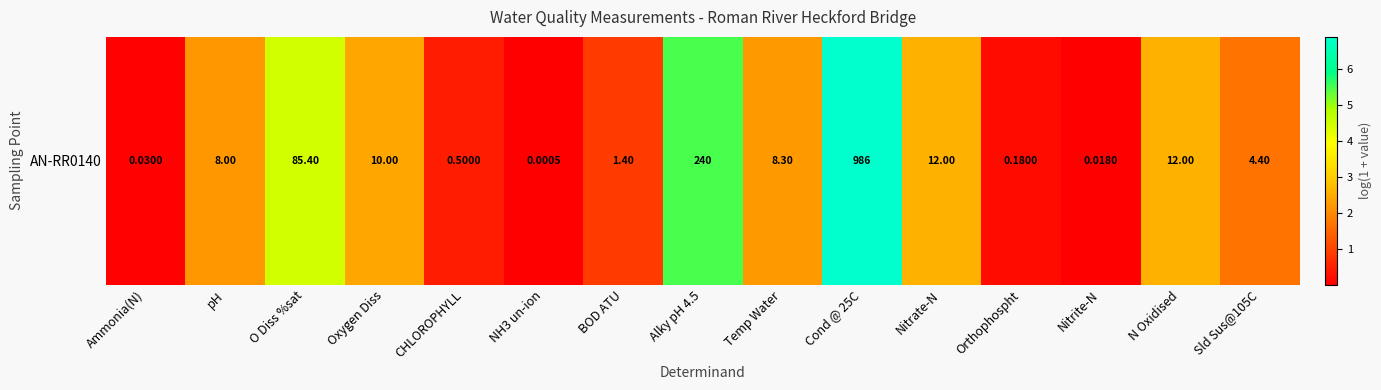

Reading right to left, list all the values displayed in this chart.

Sld Sus@105C=1.7	N Oxidised=2.6	Nitrite-N=0.0	Orthophospht=0.2	Nitrate-N=2.6	Cond @ 25C=6.9	Temp Water=2.2	Alky pH 4.5=5.5	BOD ATU=0.9	NH3 un-ion=0.0	CHLOROPHYLL=0.4	Oxygen Diss=2.4	O Diss %sat=4.5	pH=2.2	Ammonia(N)=0.0